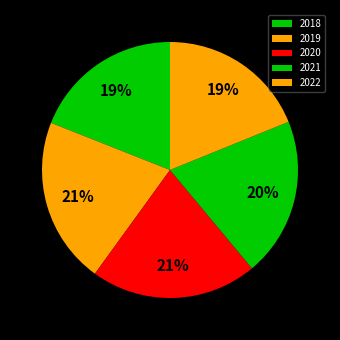

Which category has the smallest portion of the pie?

2022